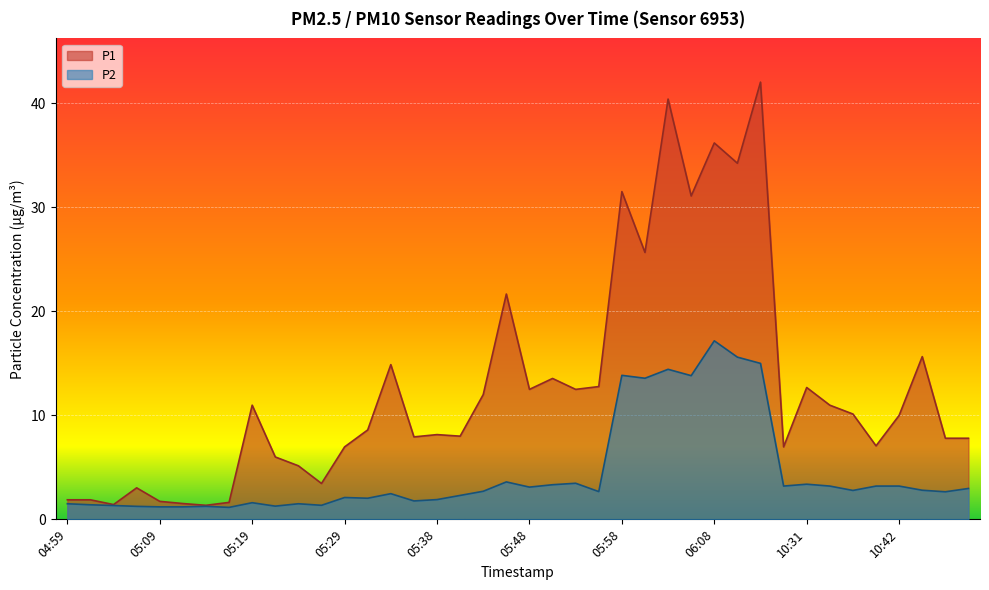

What is the value of the P2 point at the 16th from the left?

1.8